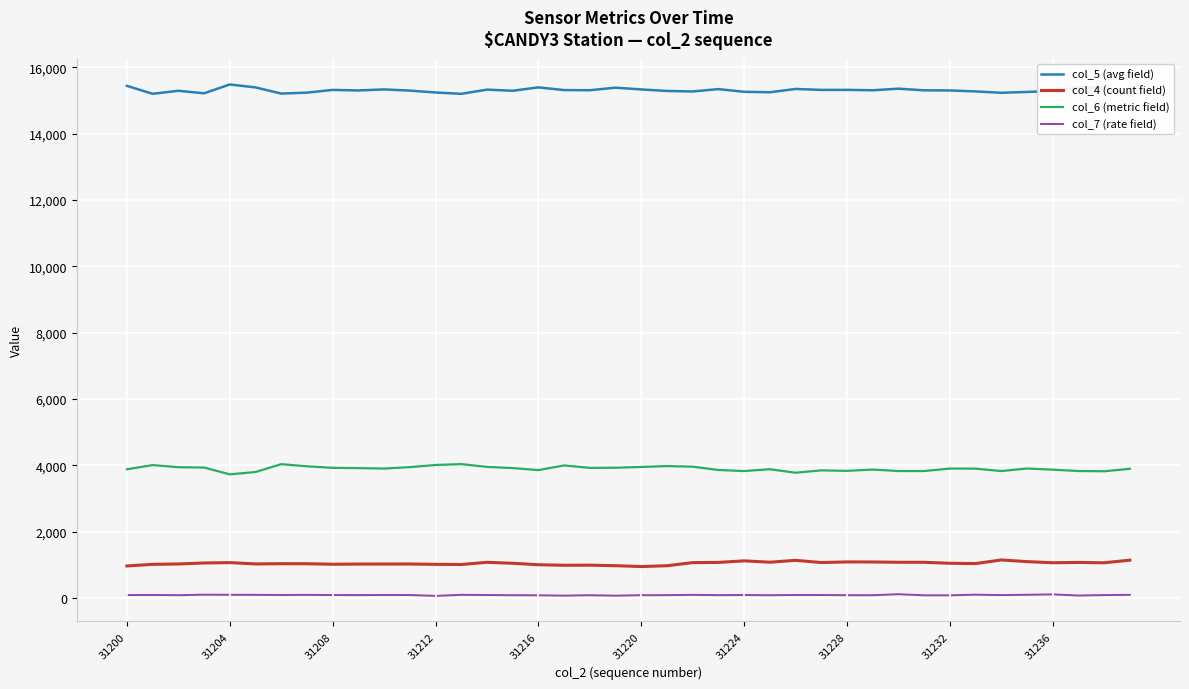

True or false: col_7 (rate field) and col_4 (count field) intersect in this chart.

False